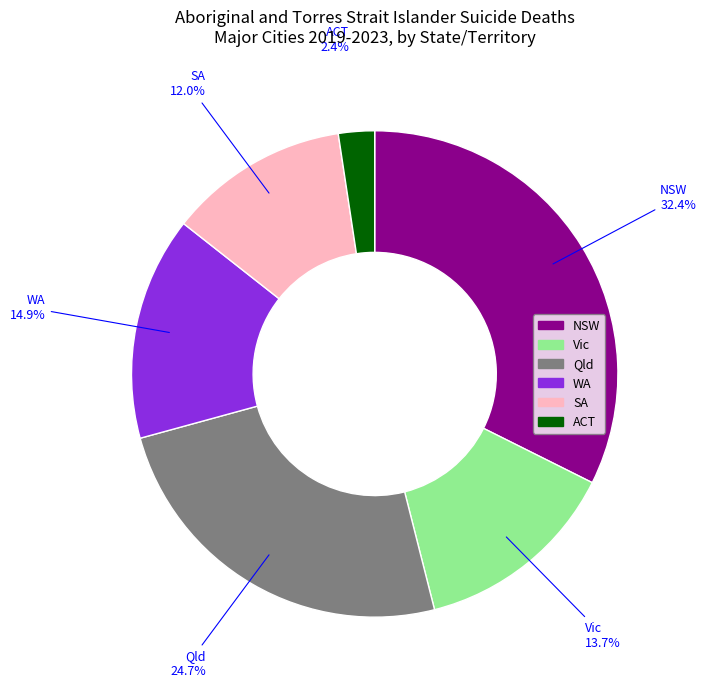

True or false: Qld accounts for 25% of the total.

True